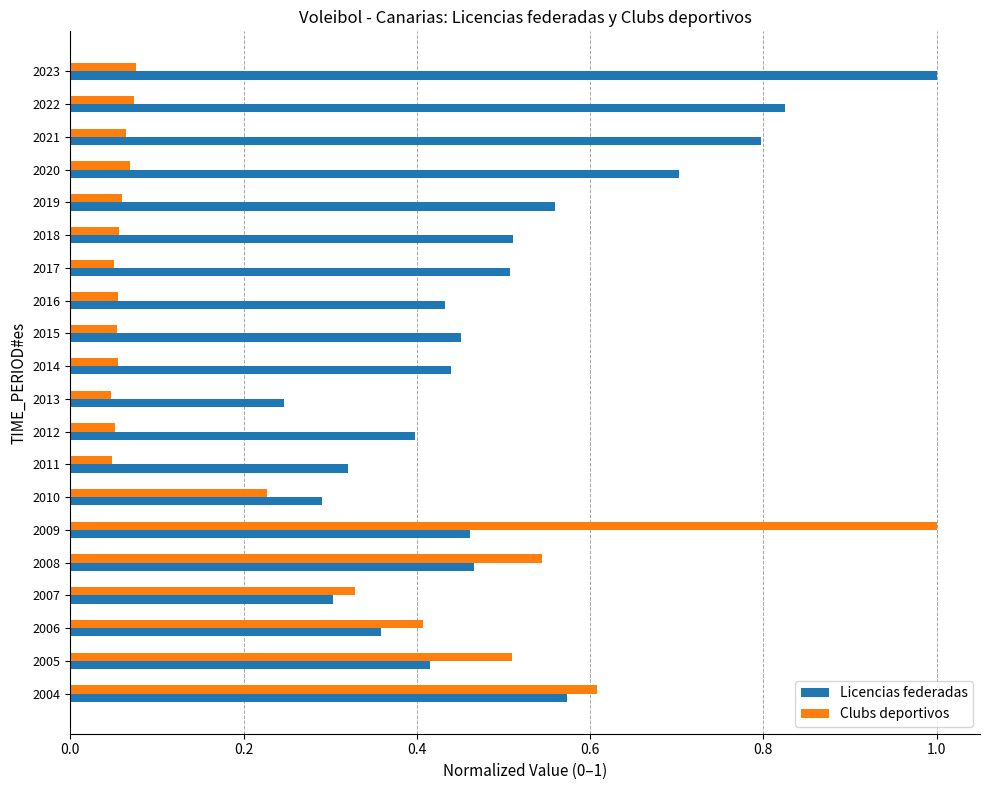

The Clubs deportivos series shows 0.0 at 2015. True or false?

False